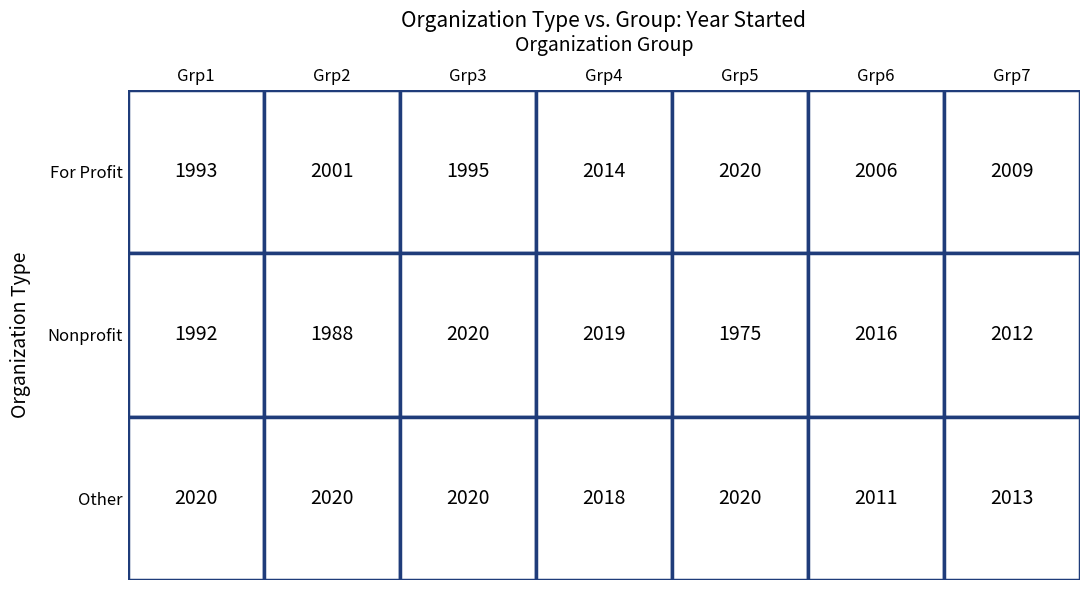

The Other series shows 611 at 0. True or false?

False